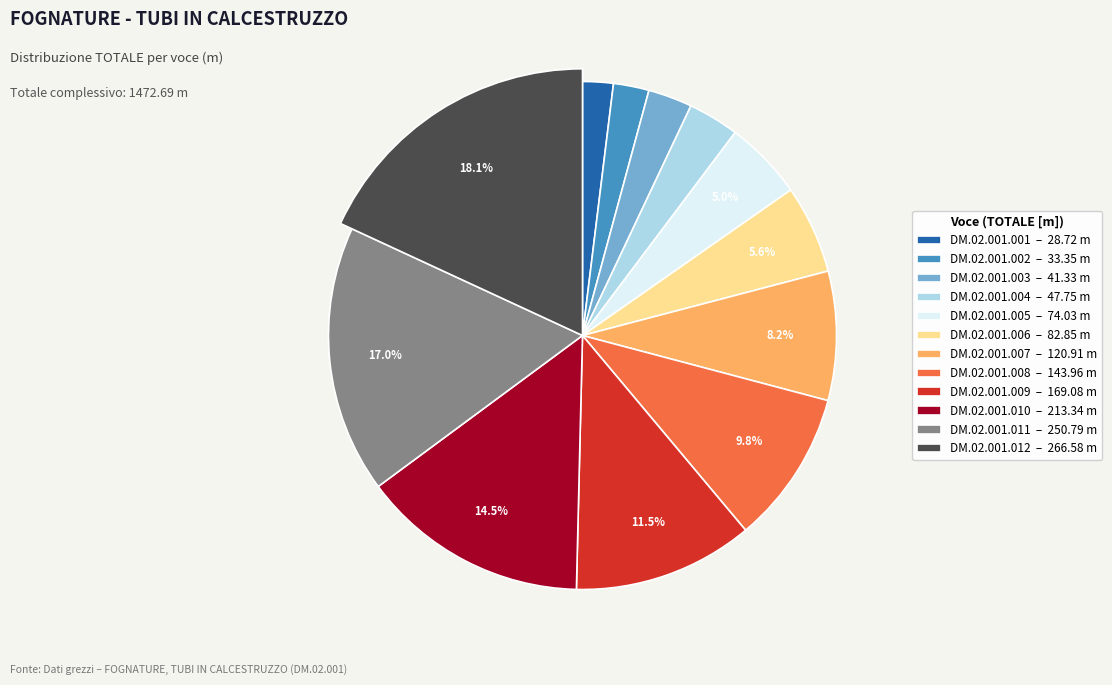

To the nearest percent, what portion does DM.02.001.012 represent?

18%